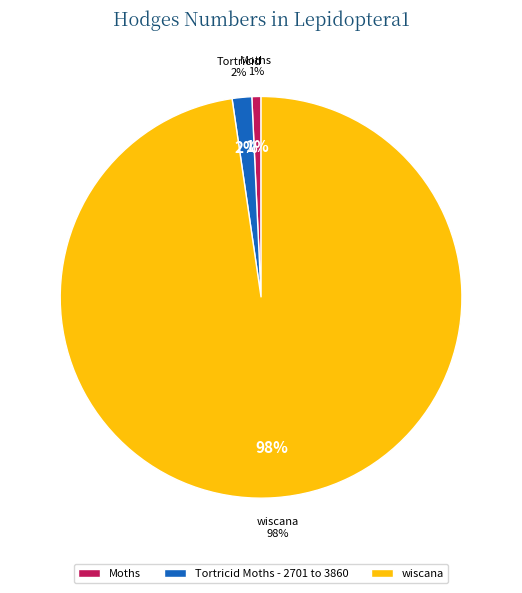

To the nearest percent, what is the average slice percentage?

33%